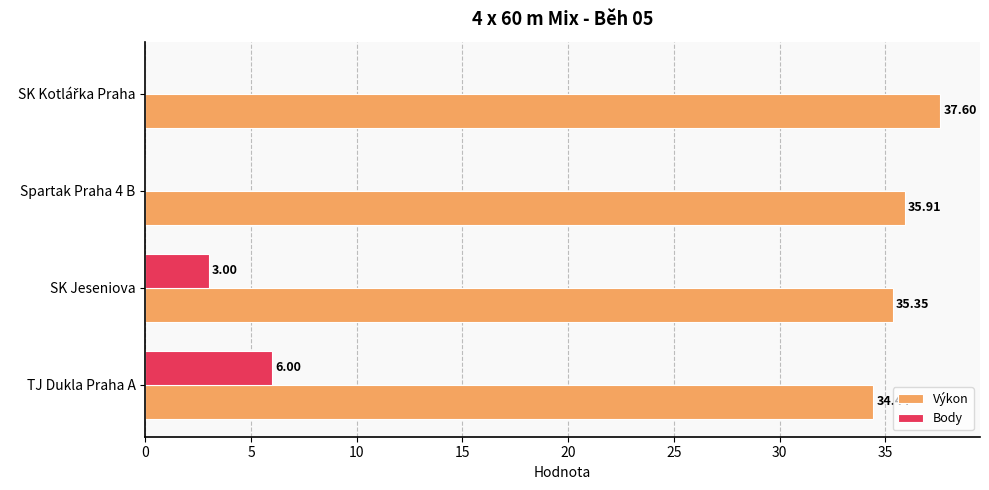

What is the sum of all Body values?

9.0